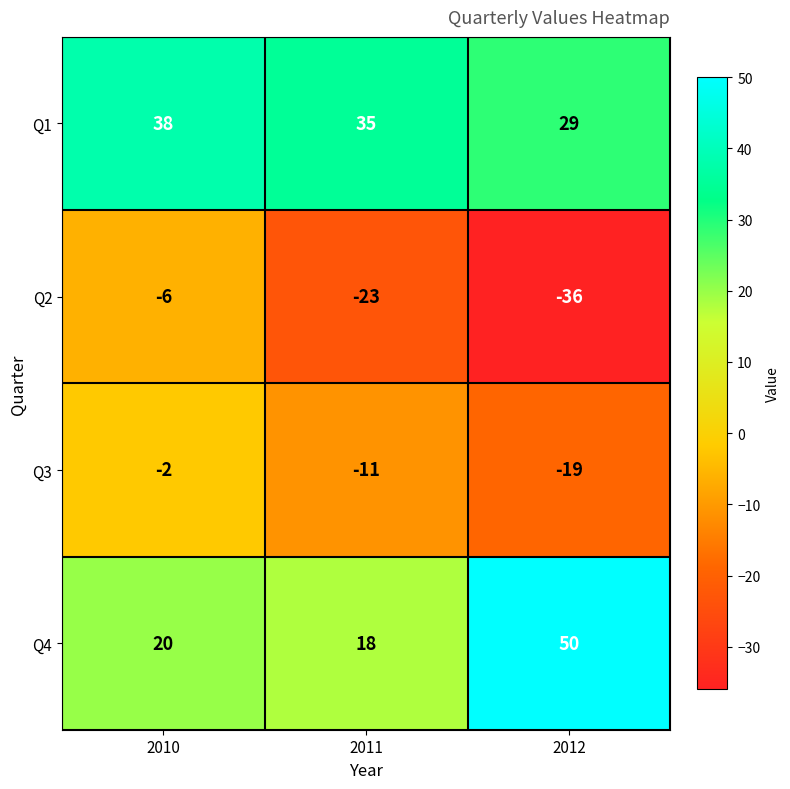

What is the difference between the Q2 values at 2011 and 2012?

13